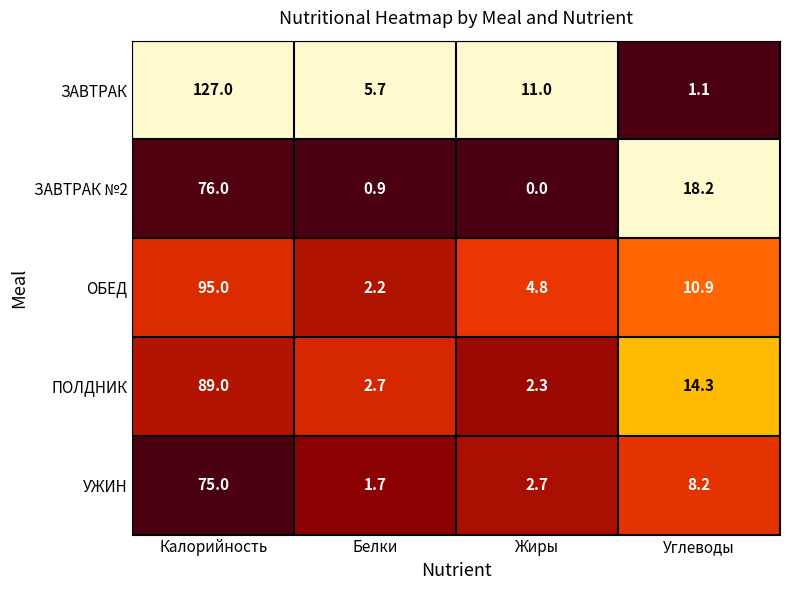

Which label corresponds to the largest value in the chart?

Калорийность